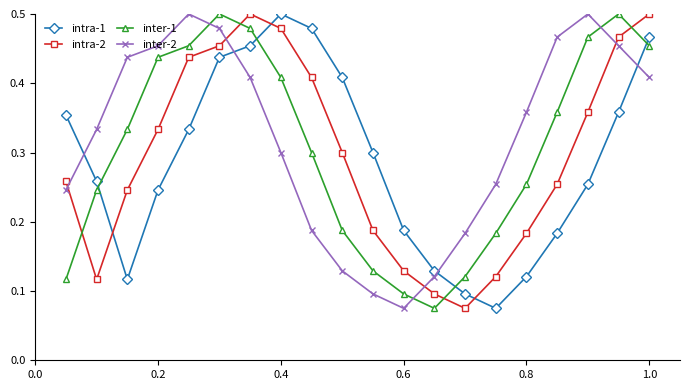

What is the sum of all intra-2 values?

5.9